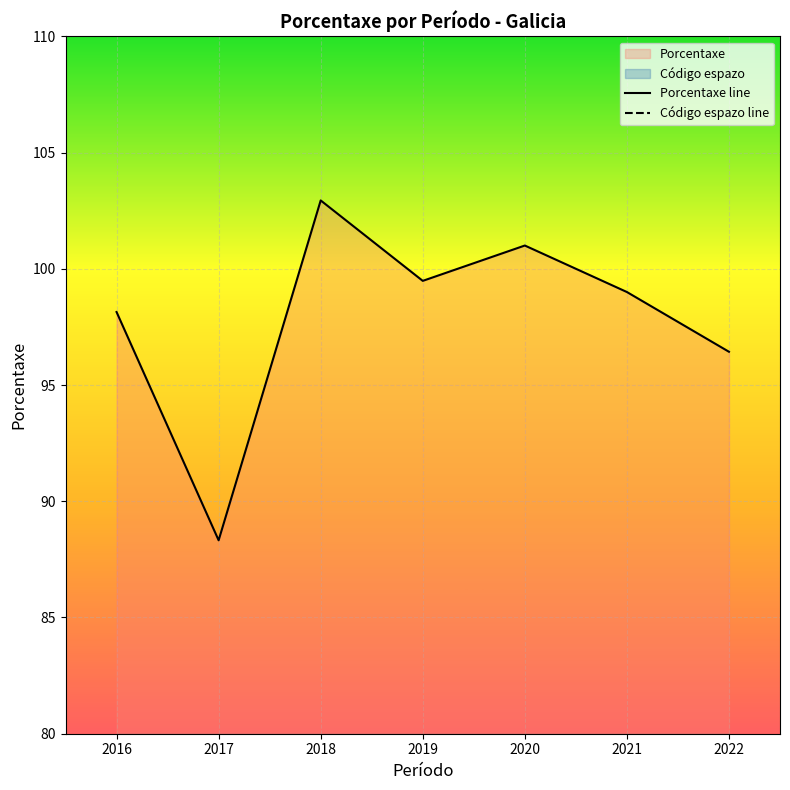

List the labels in order of Porcentaxe line value, smallest first.

2017, 2022, 2016, 2021, 2019, 2020, 2018